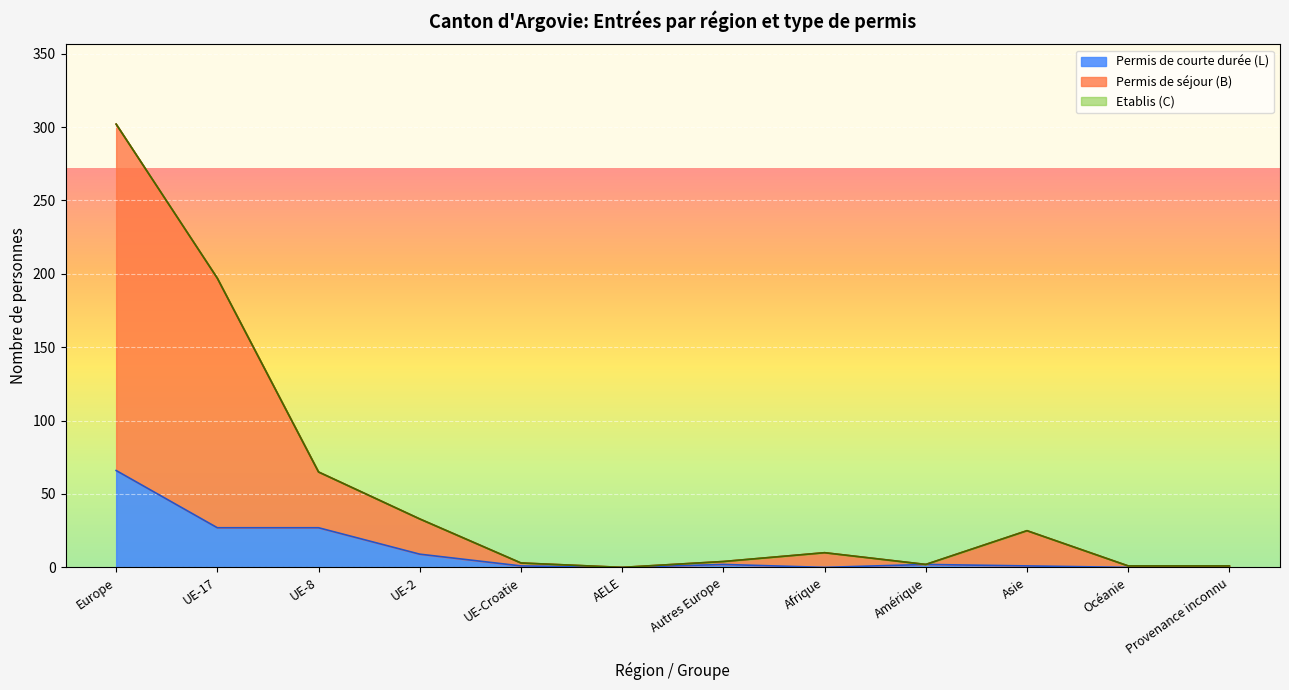

Which has a higher value, UE-Croatie or Europe?

Europe